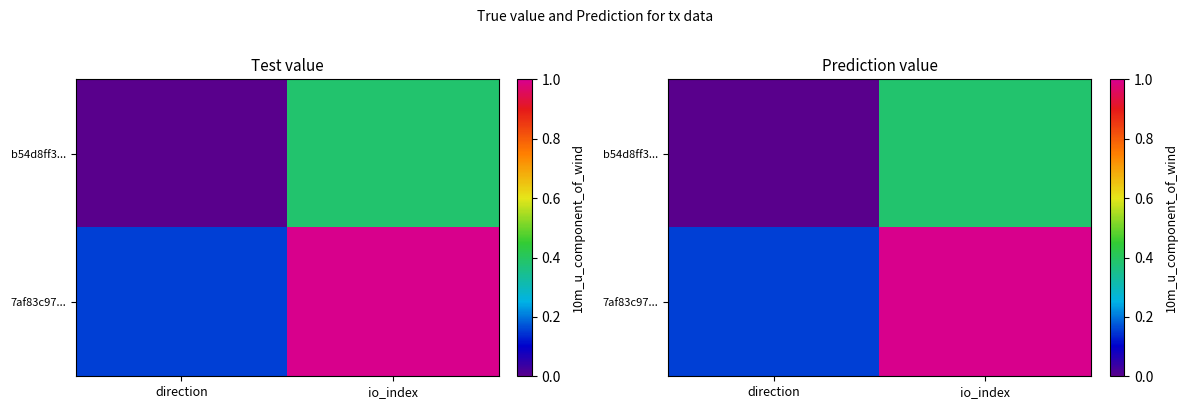

Rank the categories by 7af83c97... value from lowest to highest.

direction, io_index